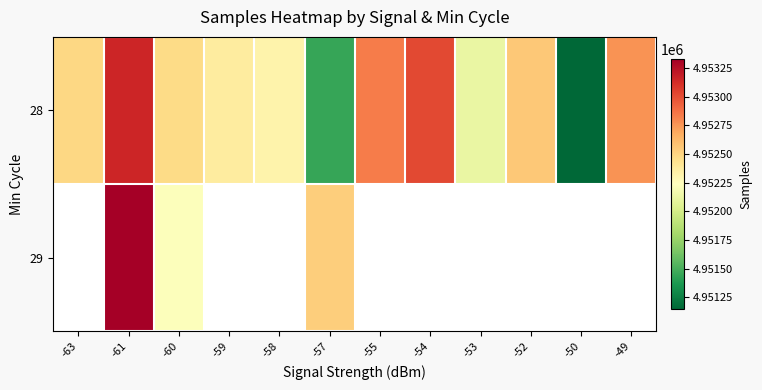

What is the total value across all series at -61?

9906485.2